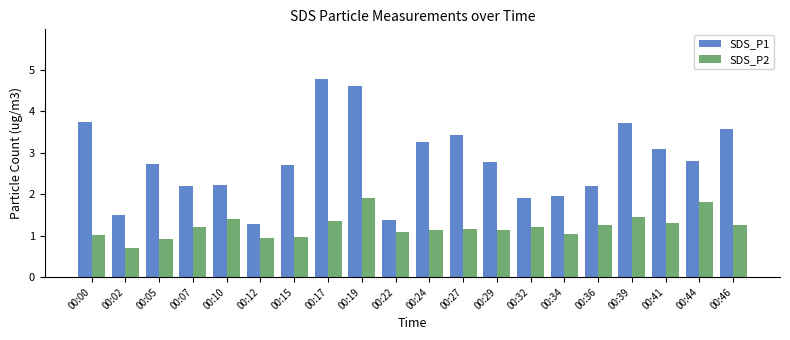

Count the number of data series in this chart.

2